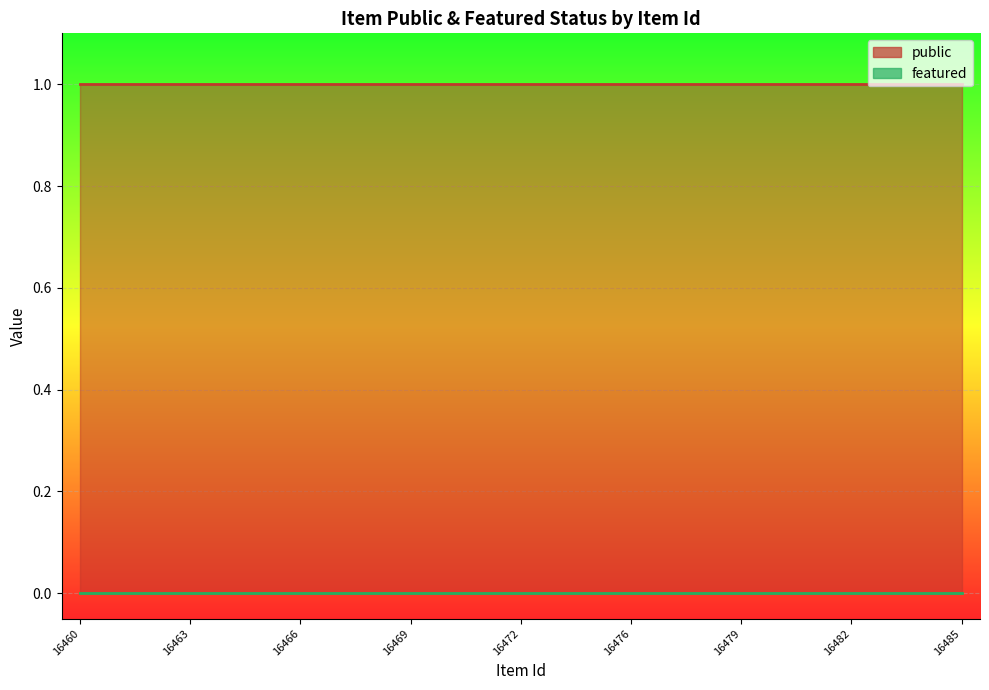

How many distinct data groups are displayed?

2